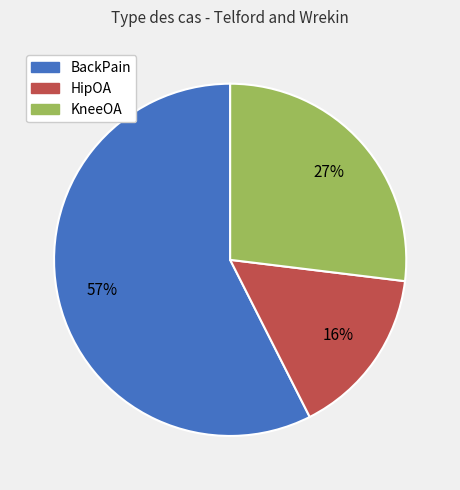

The BackPain slice represents 65% of the pie. True or false?

False